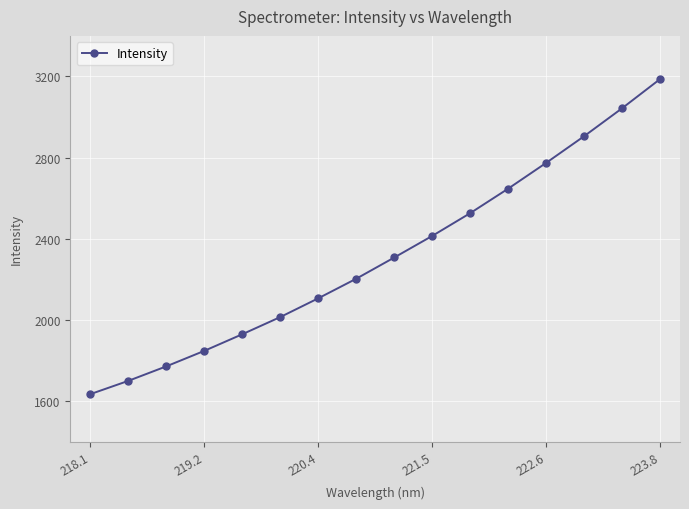

What is the average value?

2313.0